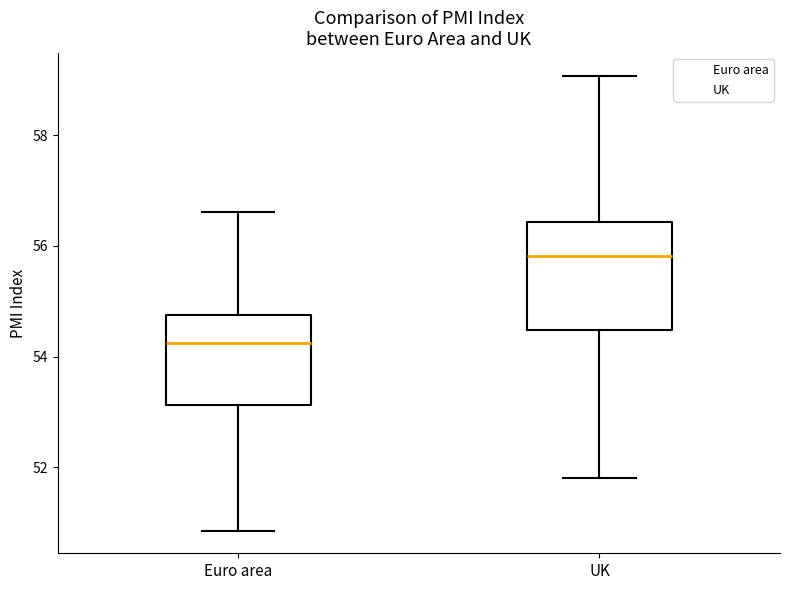

Comparing the boxes themselves (not the whiskers), which one is the tallest?

UK